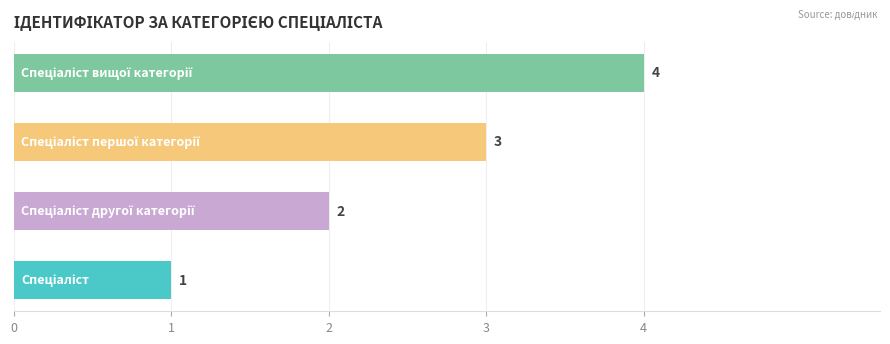

What is the greatest value displayed?

4